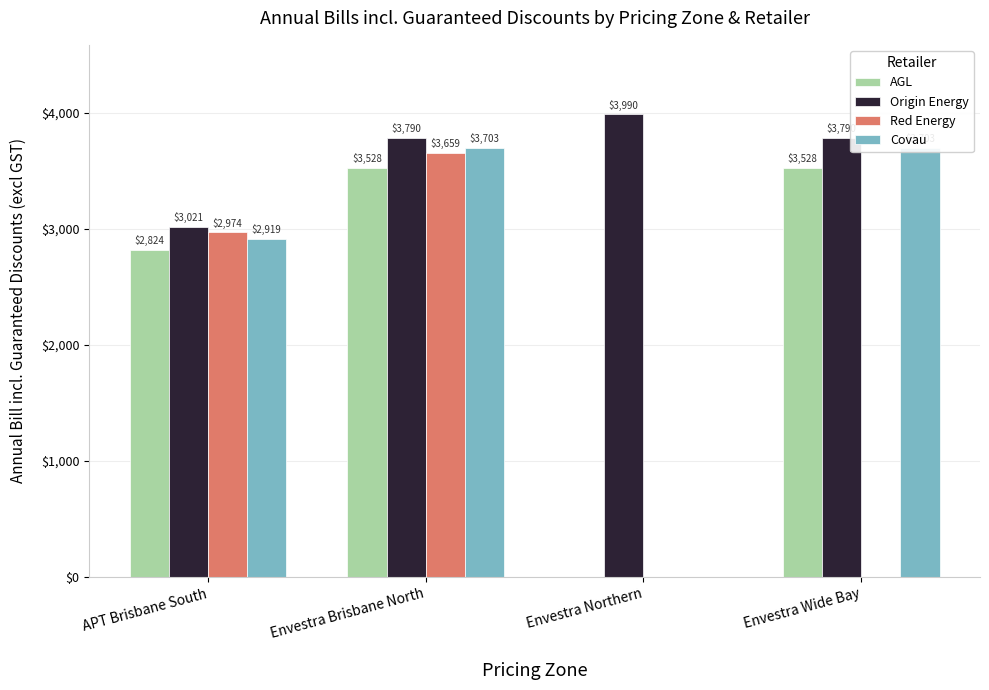

At which label is Origin Energy closest to 3505?

Envestra Brisbane North